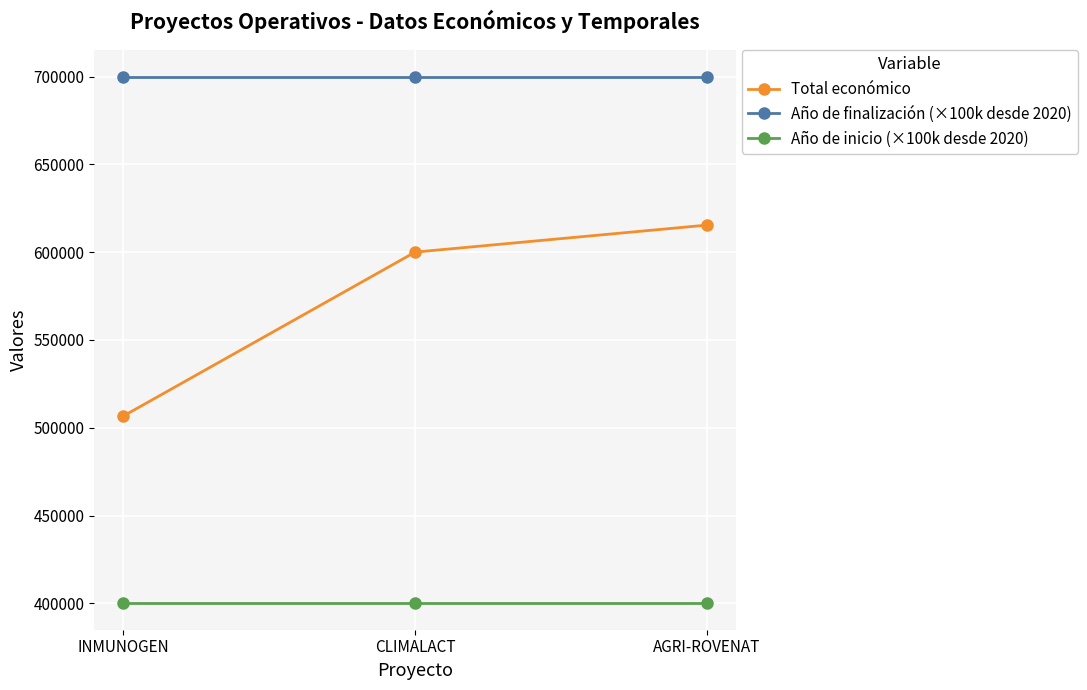

What is the sum of all Año de inicio (×100k desde 2020) values?

1200000